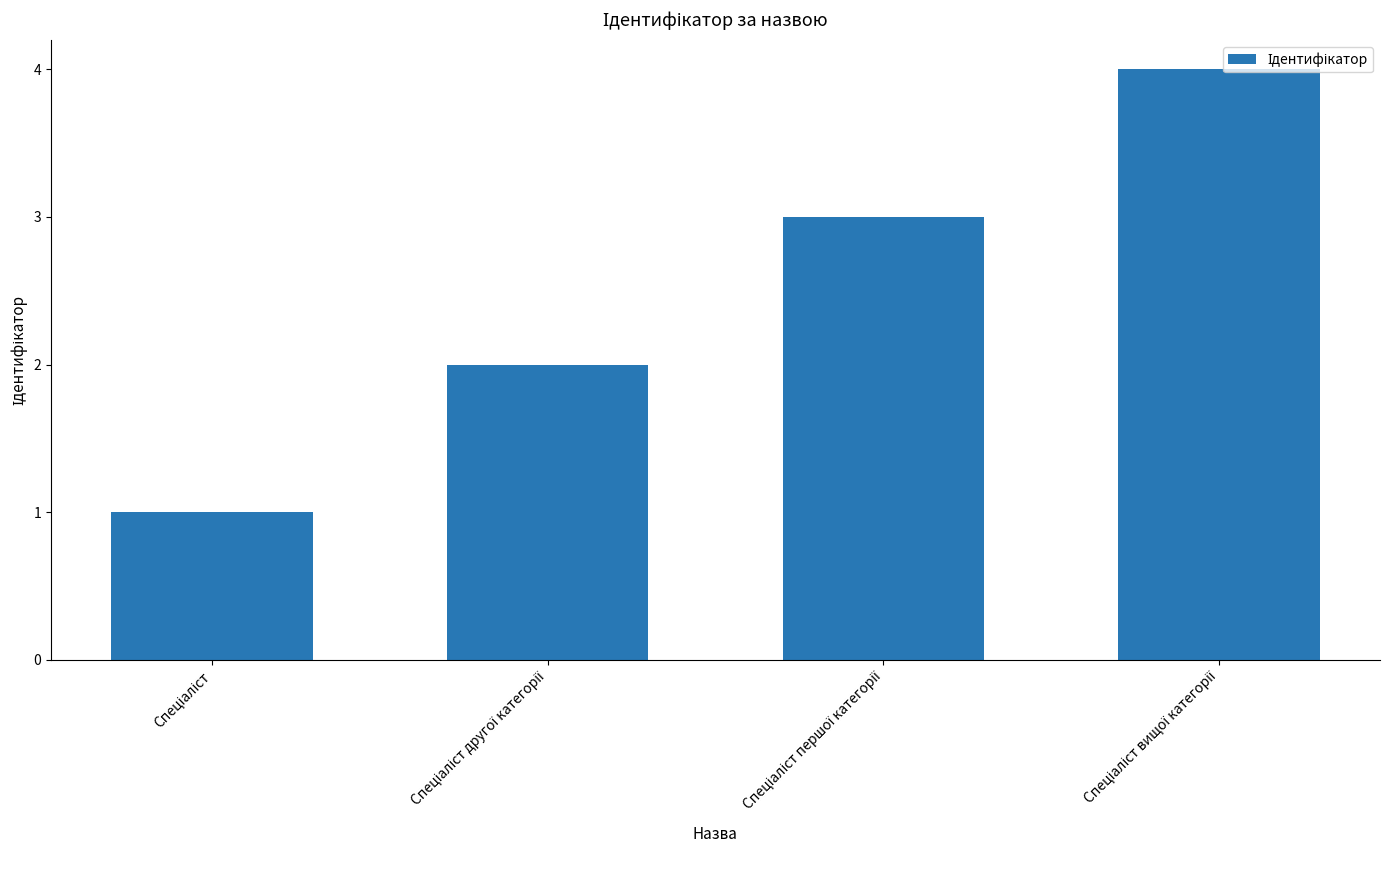

How many values are between 2 and 4?

3